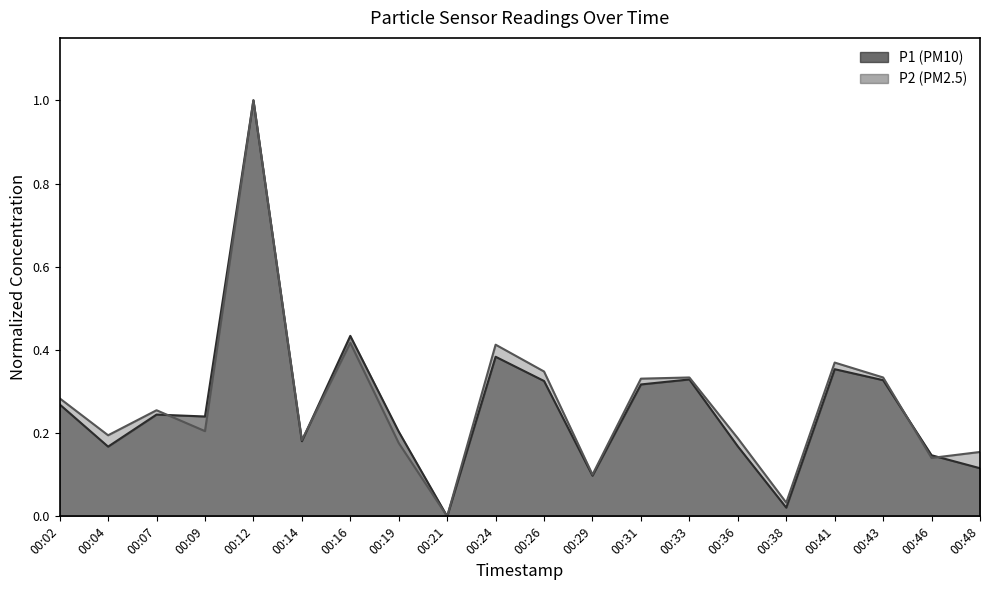

What is the difference between the second highest and second lowest values in the P1 series?

0.4